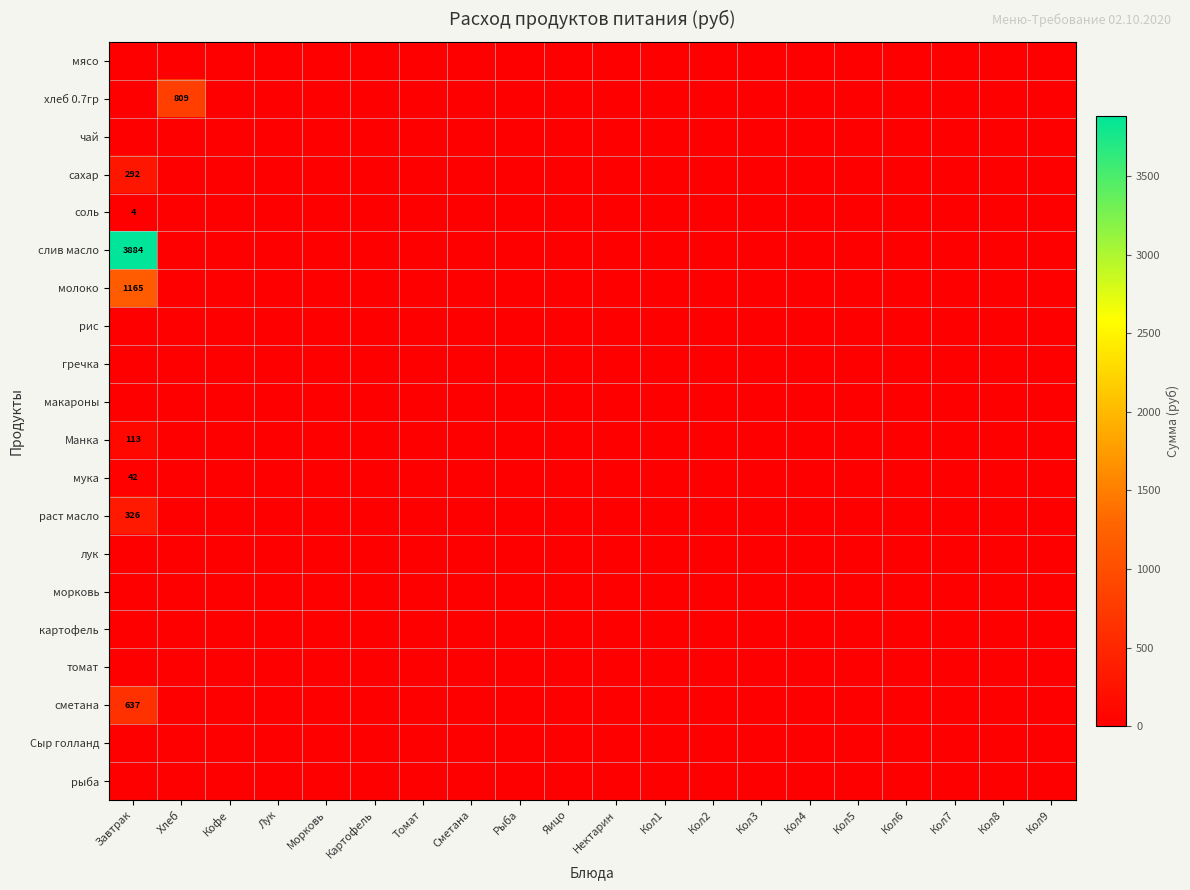

Which series has the largest total across all categories?

слив масло